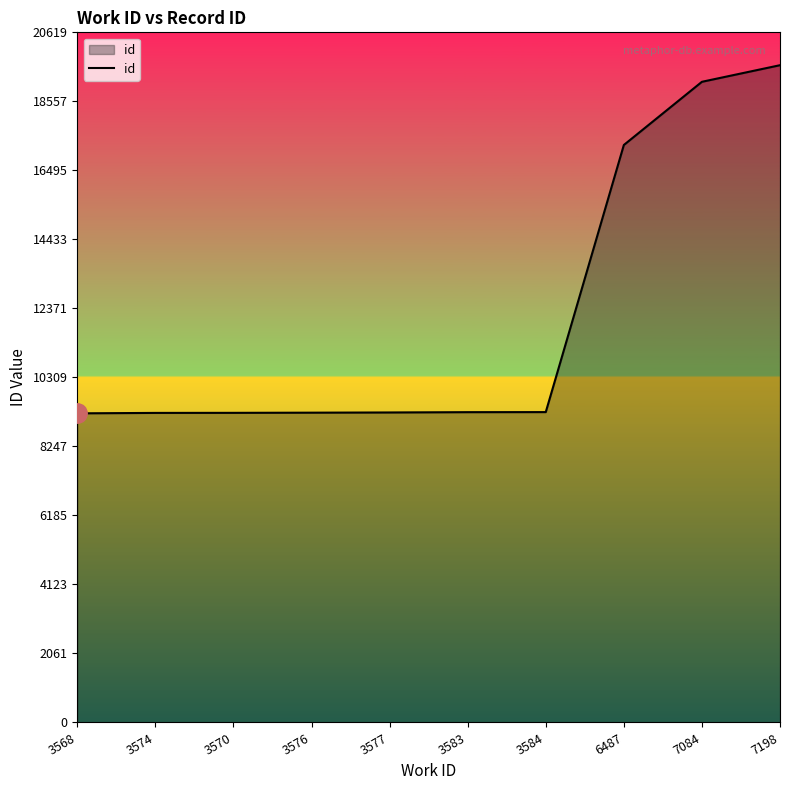

What is the ratio of the value at 7198 to the value at 3584?

2.1